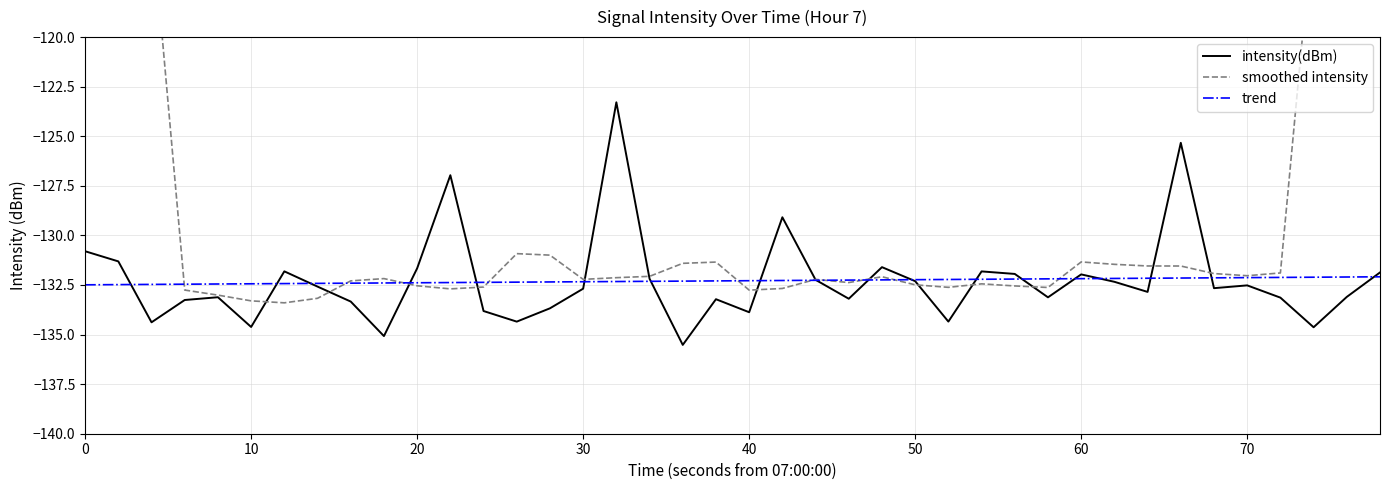

How many times do trend and intensity(dBm) cross each other?

18